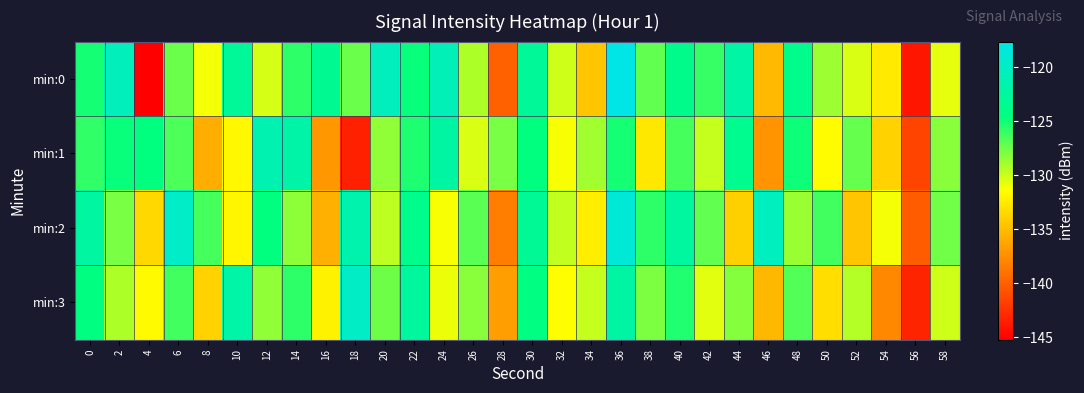

What is the total value across all series at 40?

-497.9